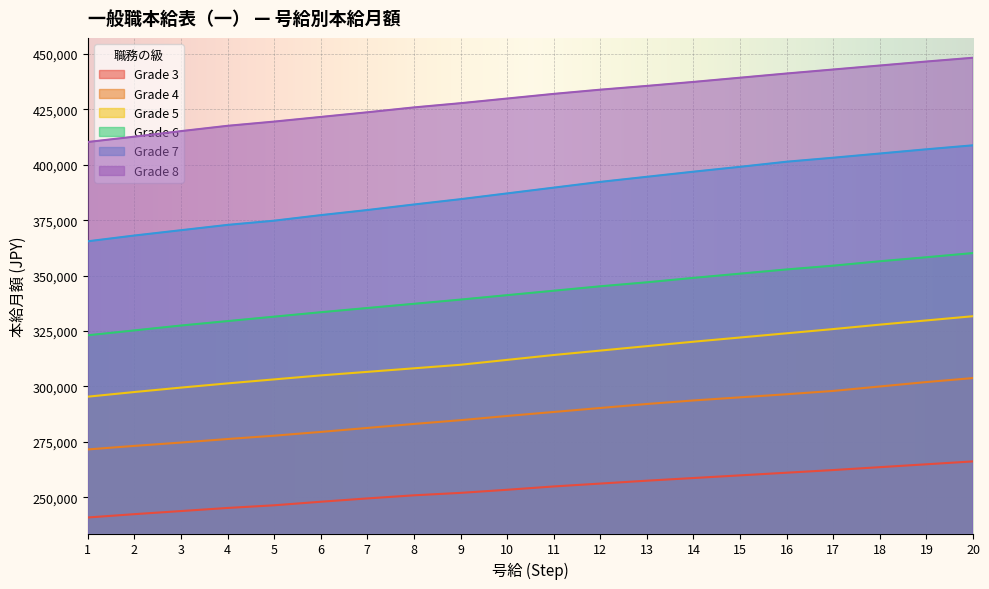

Reading right to left, transcribe all the data shown in this chart.

Grade 3: 266200	264900	263600	262300	261100	259900	258700	257500	256200	254900	253400	252000	250900	249500	248000	246400	245200	243800	242400	240900
Grade 4: 303800	302000	300000	298000	296500	295100	293700	292100	290300	288500	286700	284800	283100	281300	279500	277800	276300	274700	273200	271600
Grade 5: 331700	329800	327900	325900	324000	322100	320200	318200	316200	314200	312000	309800	308200	306600	305000	303200	301400	299500	297500	295400
Grade 6: 360200	358300	356500	354500	352800	350900	349000	347000	345200	343200	341200	339200	337300	335400	333500	331500	329500	327500	325300	323100
Grade 7: 408800	407000	405100	403200	401400	399100	396900	394600	392300	389700	387100	384500	382100	379600	377300	374800	372900	370500	368100	365500
Grade 8: 448300	446600	444800	443000	441200	439300	437400	435600	433900	432000	429900	427800	425900	423700	421600	419500	417600	415200	412700	410300